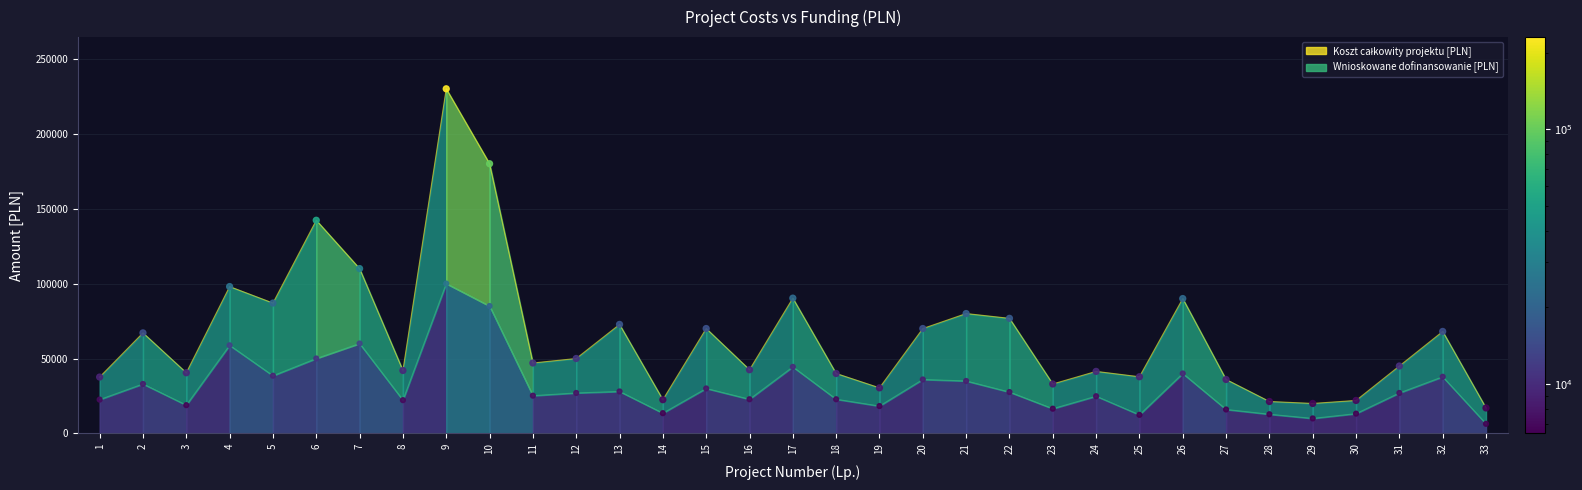

Is the value of Wnioskowane dofinansowanie [PLN] at 15 greater than the value of Koszt całkowity projektu [PLN] at 27?

No